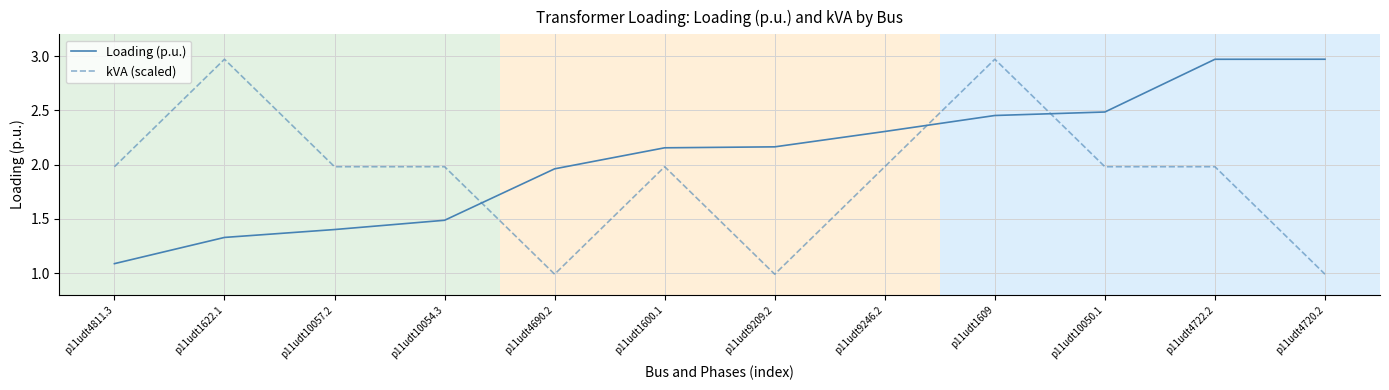

What is the minimum value shown in the chart?

1.0